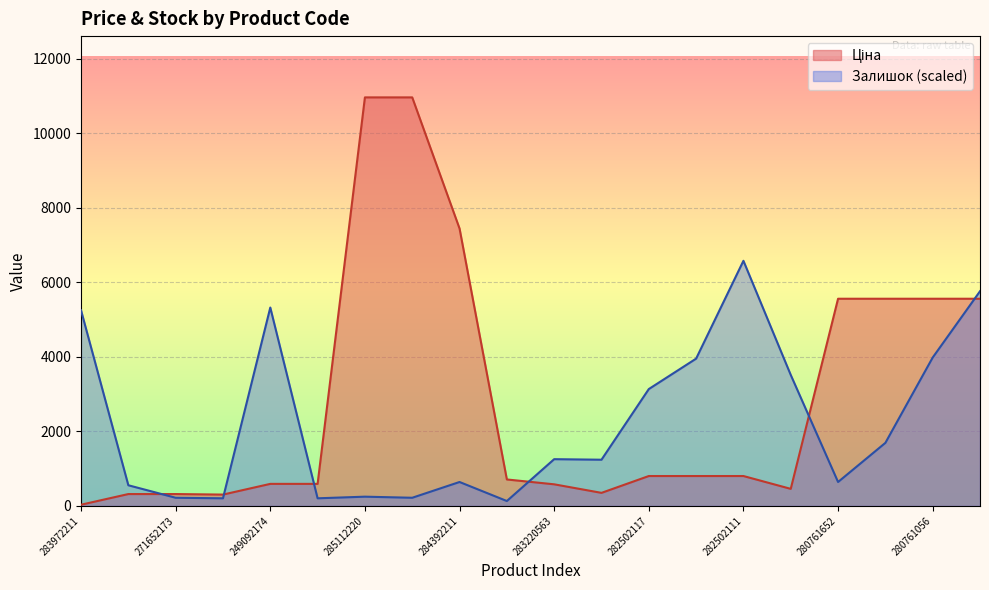

True or false: Ціна has more than 1 interior local peaks.

False